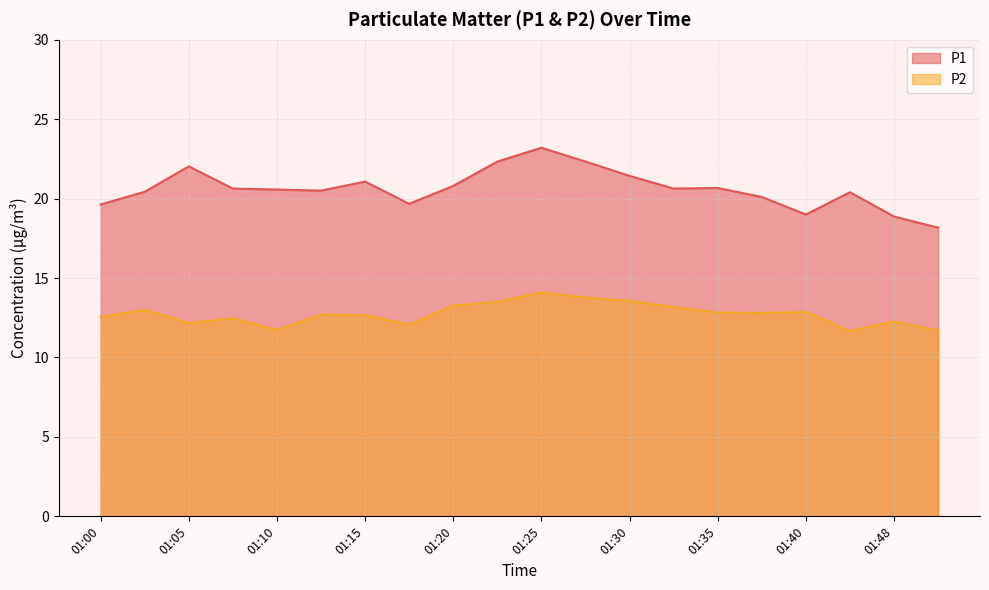

True or false: P2 has more than 2 points higher than both neighbors.

True